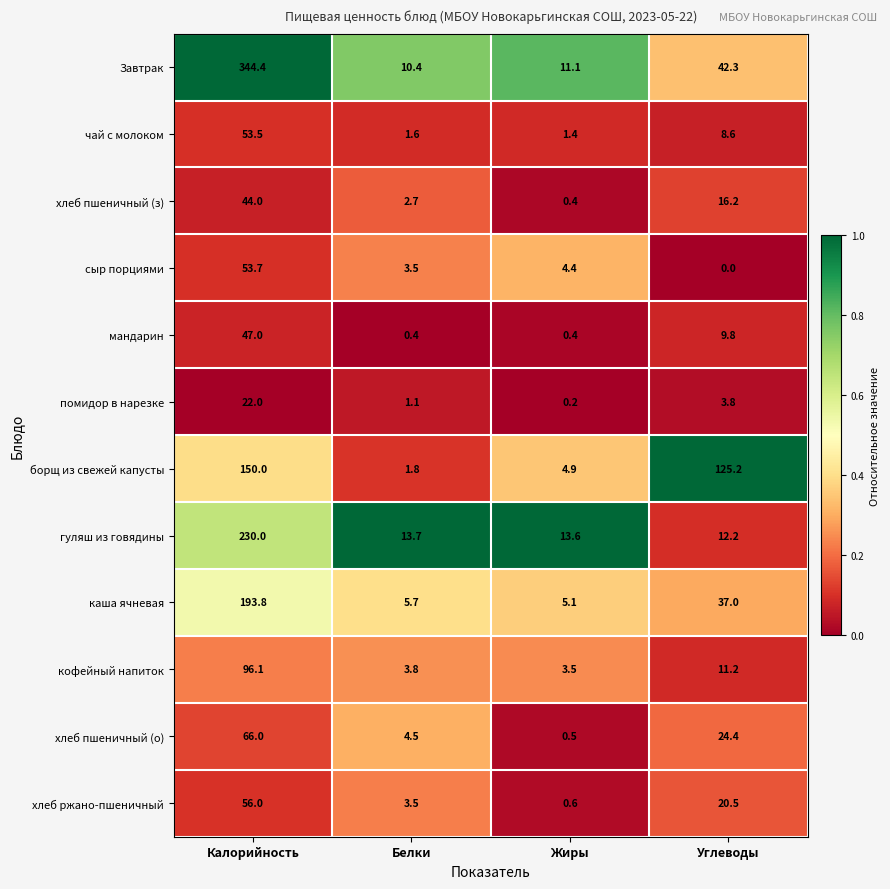

Between Белки and Углеводы, which series saw the biggest shift?

борщ из свежей капусты